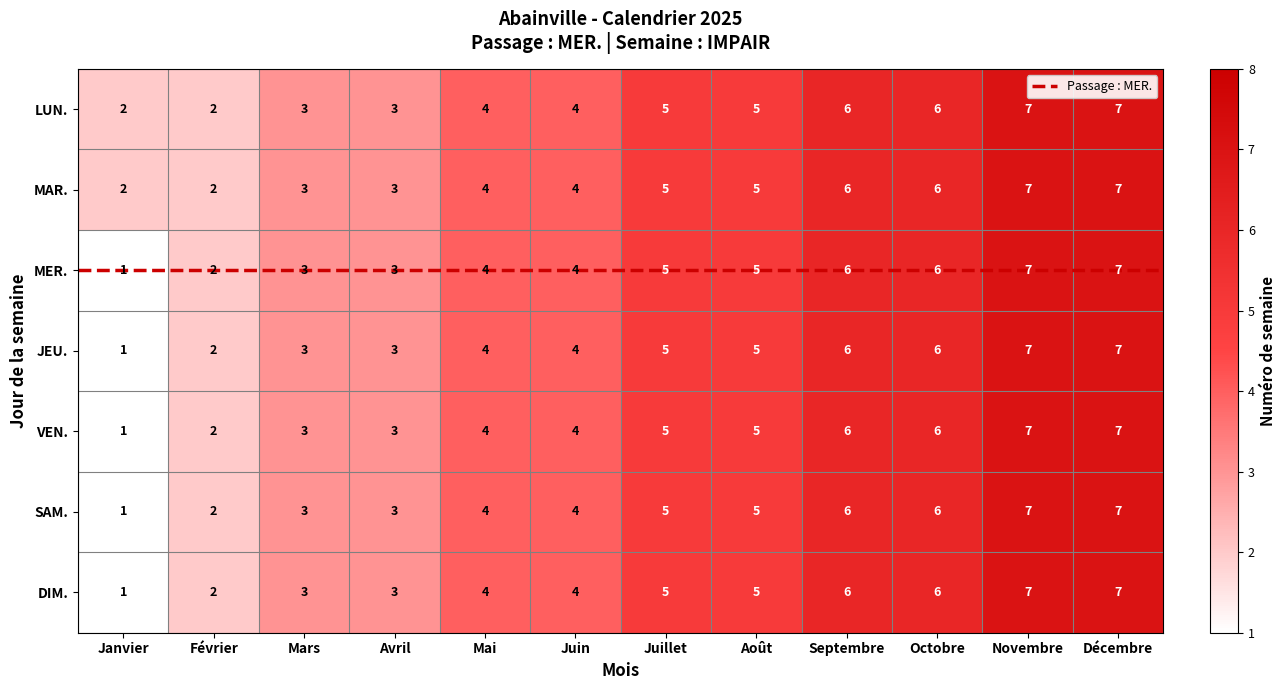

What value does the MER. series have at Octobre?

6